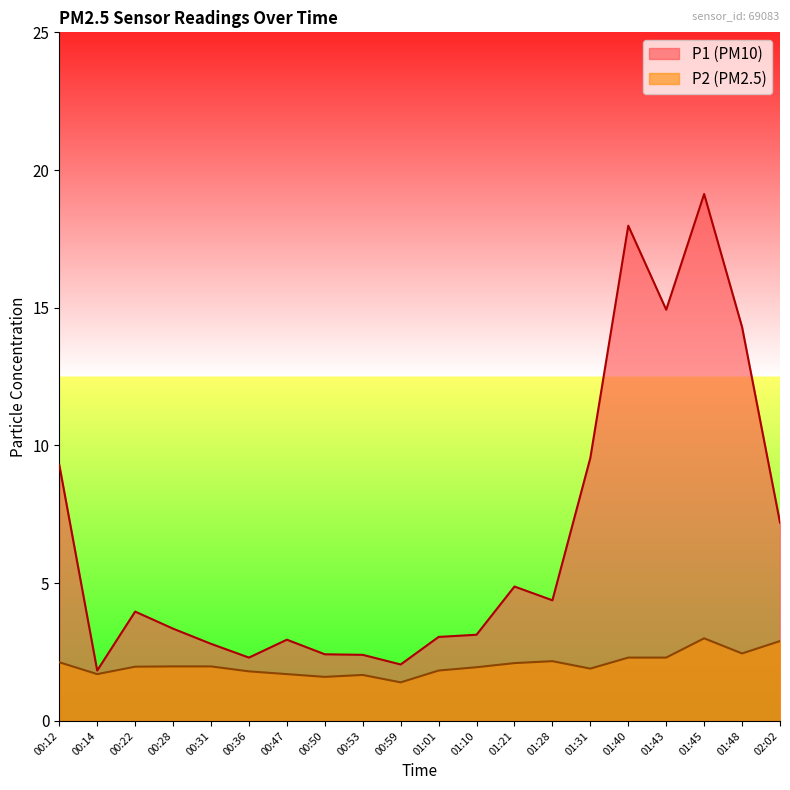

The value of P1 line at 00:22 is 5.7. True or false?

False